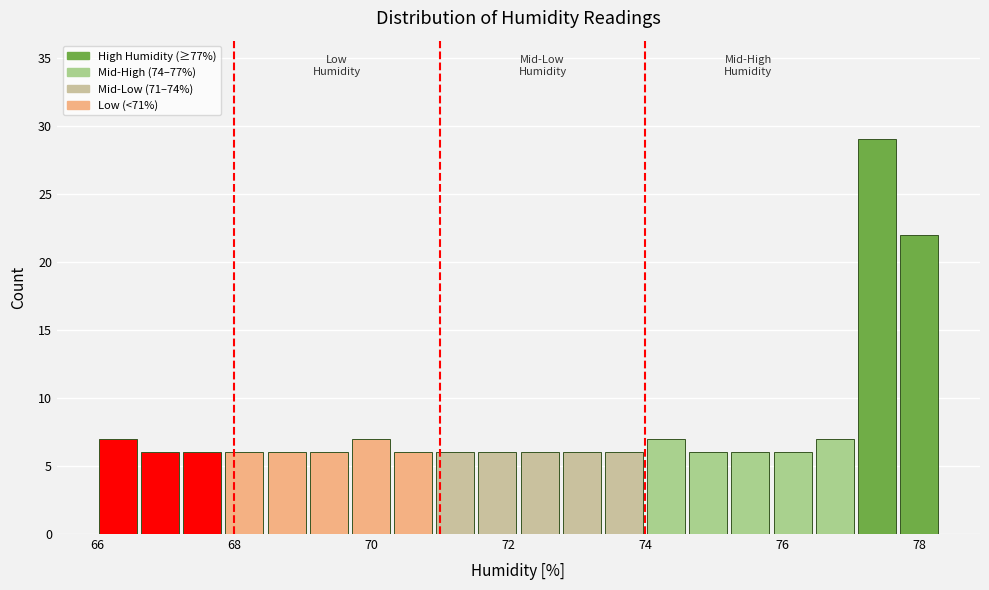

Around what value on the x-axis is the tallest bar? Give the approximate position of its centre, as read against the axis.

77.4